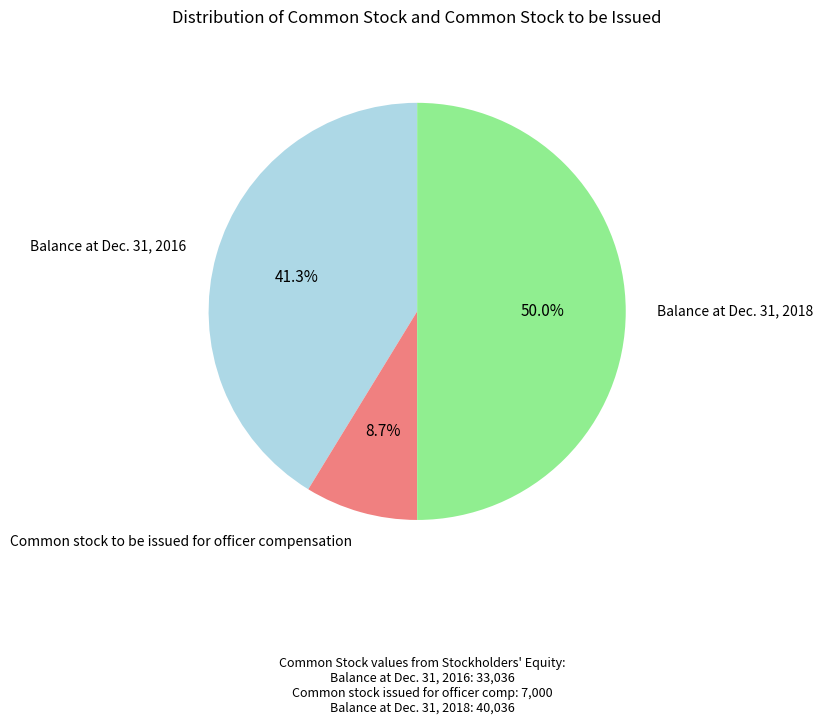

Is there any slice that represents more than half of the pie?

No